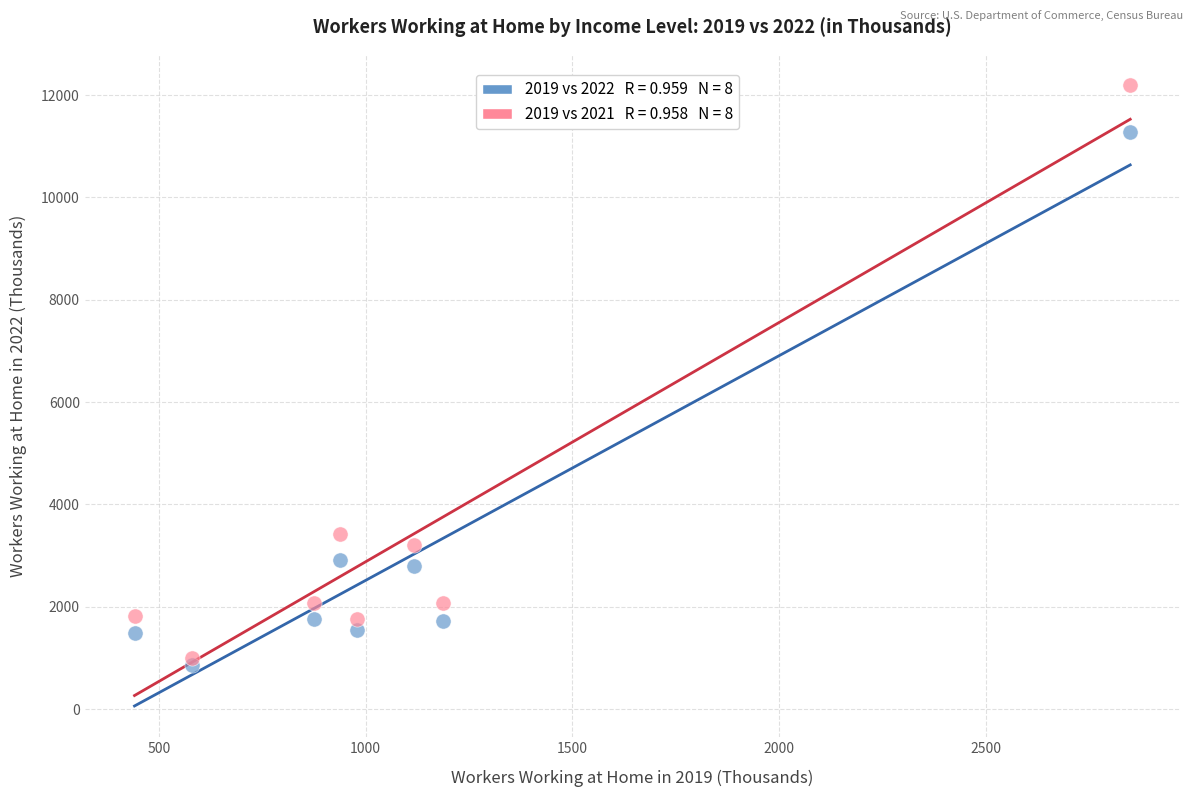

Across all series, what Y value is closest to 6533?

3432